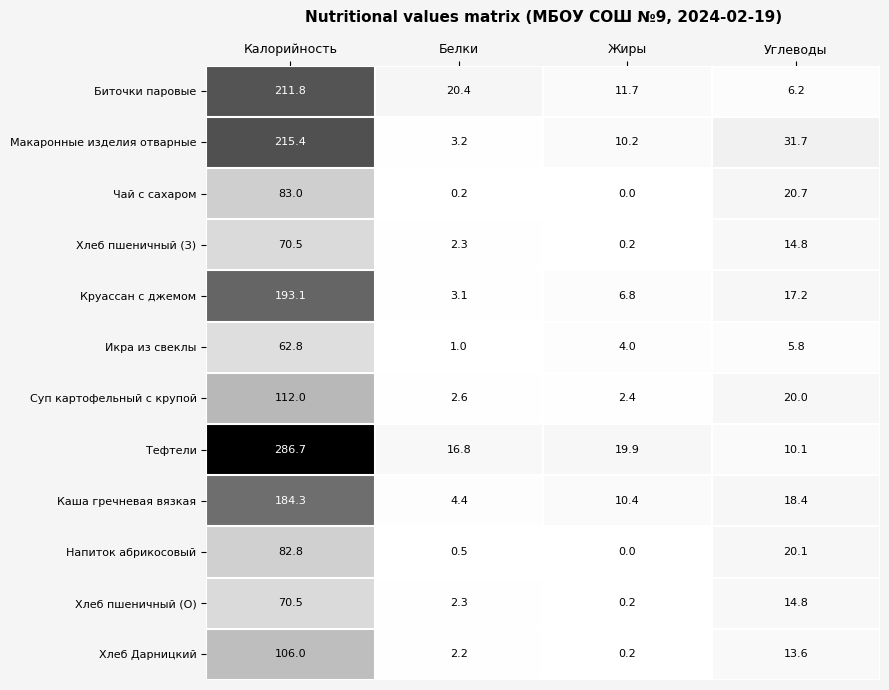

What is the greatest value displayed?

286.7